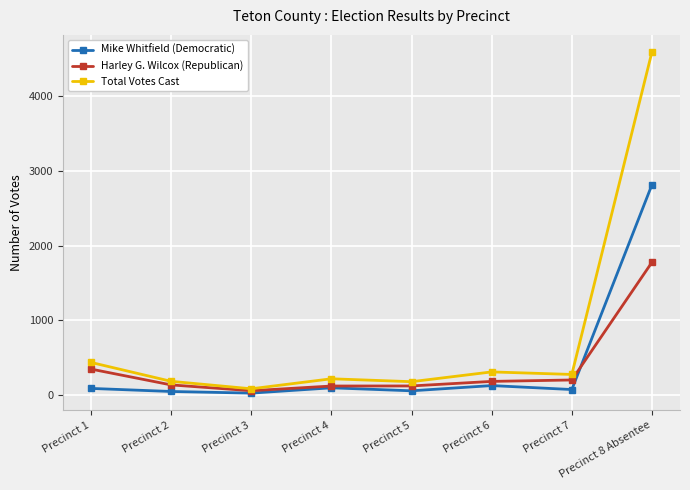

Which series has the largest total across all categories?

Total Votes Cast